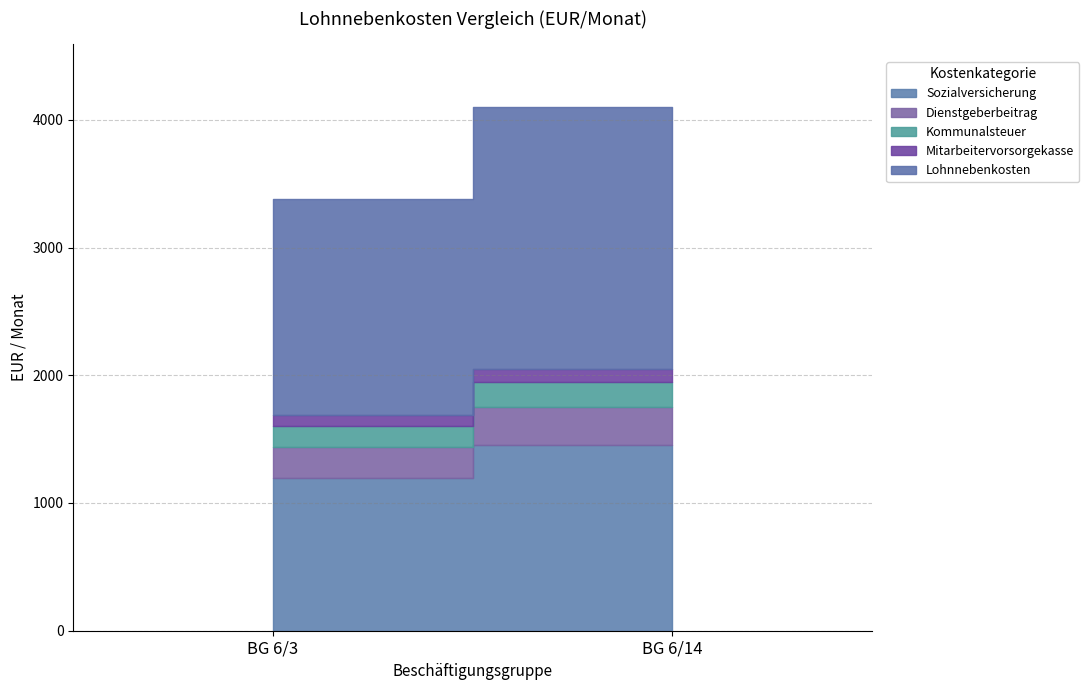

Which series has the largest total across all categories?

Lohnnebenkosten